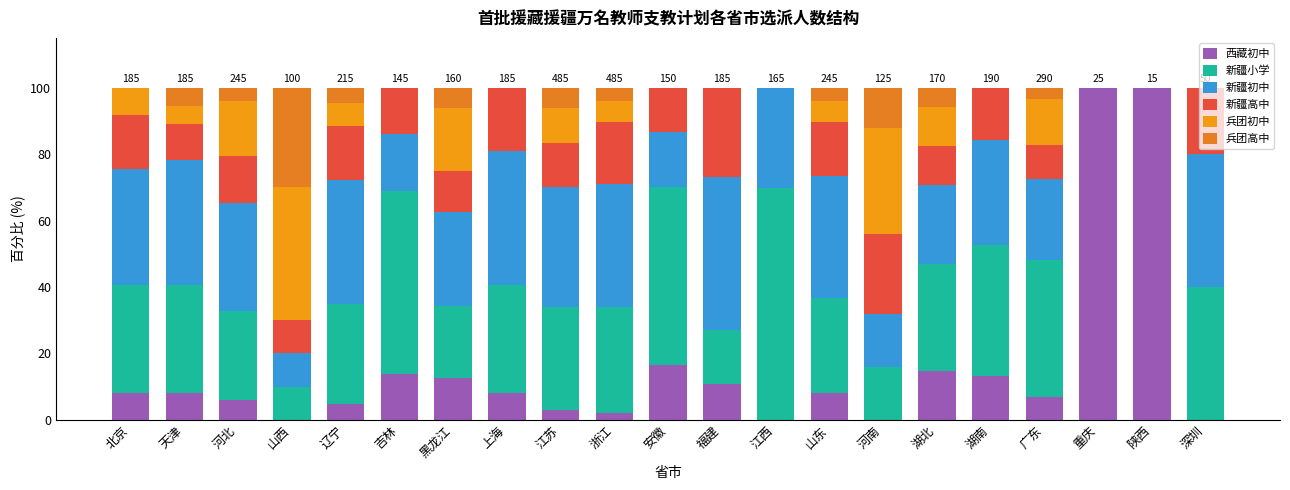

The value of 新疆初中 at 湖北 is 32.5. True or false?

False